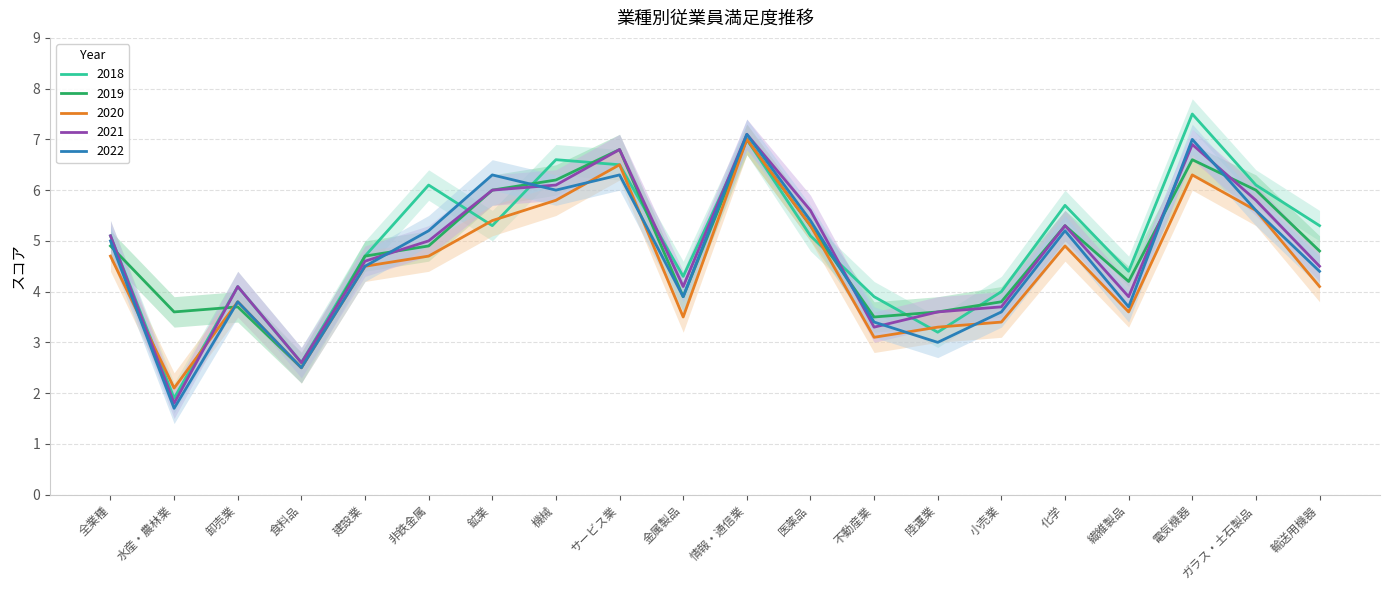

Reading left to right, what are all the values shown in this chart?

2018: 全業種=5.1	水産・農林業=1.9	卸売業=4.1	食料品=2.6	建設業=4.7	非鉄金属=6.1	鉱業=5.3	機械=6.6	サービス業=6.5	金属製品=4.3	情報・通信業=7.0	医薬品=5.1	不動産業=3.9	陸運業=3.2	小売業=4.0	化学=5.7	繊維製品=4.4	電気機器=7.5	ガラス・土石製品=6.1	輸送用機器=5.3
2019: 全業種=4.9	水産・農林業=3.6	卸売業=3.7	食料品=2.5	建設業=4.7	非鉄金属=4.9	鉱業=6.0	機械=6.2	サービス業=6.8	金属製品=3.9	情報・通信業=7.0	医薬品=5.3	不動産業=3.5	陸運業=3.6	小売業=3.8	化学=5.3	繊維製品=4.2	電気機器=6.6	ガラス・土石製品=6.0	輸送用機器=4.8
2020: 全業種=4.7	水産・農林業=2.1	卸売業=3.8	食料品=2.5	建設業=4.5	非鉄金属=4.7	鉱業=5.4	機械=5.8	サービス業=6.5	金属製品=3.5	情報・通信業=7.0	医薬品=5.3	不動産業=3.1	陸運業=3.3	小売業=3.4	化学=4.9	繊維製品=3.6	電気機器=6.3	ガラス・土石製品=5.6	輸送用機器=4.1
2021: 全業種=5.1	水産・農林業=1.8	卸売業=4.1	食料品=2.6	建設業=4.6	非鉄金属=5.0	鉱業=6.0	機械=6.1	サービス業=6.8	金属製品=4.1	情報・通信業=7.1	医薬品=5.6	不動産業=3.3	陸運業=3.6	小売業=3.7	化学=5.3	繊維製品=3.9	電気機器=6.9	ガラス・土石製品=5.8	輸送用機器=4.5
2022: 全業種=5.0	水産・農林業=1.7	卸売業=3.8	食料品=2.5	建設業=4.5	非鉄金属=5.2	鉱業=6.3	機械=6.0	サービス業=6.3	金属製品=3.9	情報・通信業=7.1	医薬品=5.4	不動産業=3.4	陸運業=3.0	小売業=3.6	化学=5.2	繊維製品=3.7	電気機器=7.0	ガラス・土石製品=5.6	輸送用機器=4.4